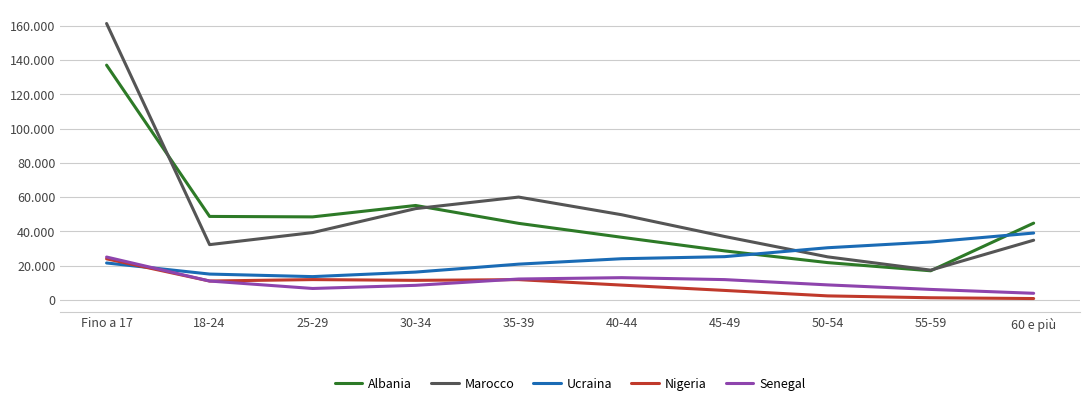

What are all the series names shown in the legend?

Albania, Marocco, Ucraina, Nigeria, Senegal